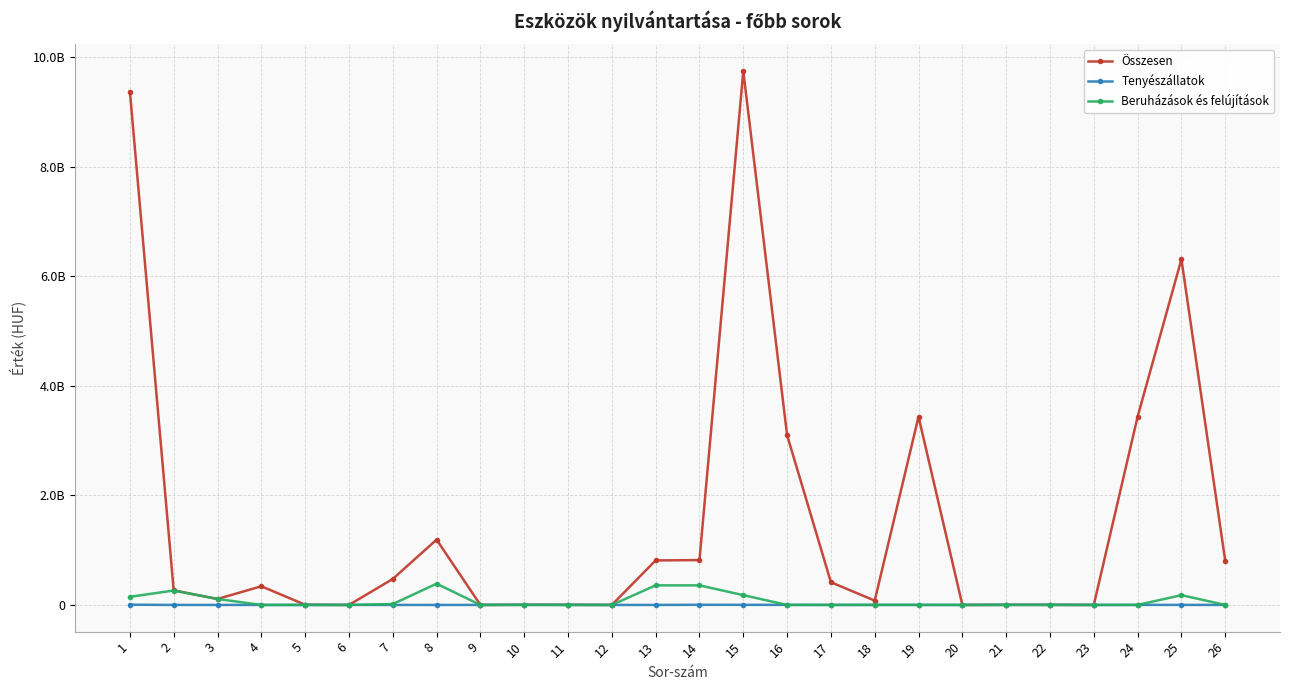

Is this an area chart (filled region under the line)?

No